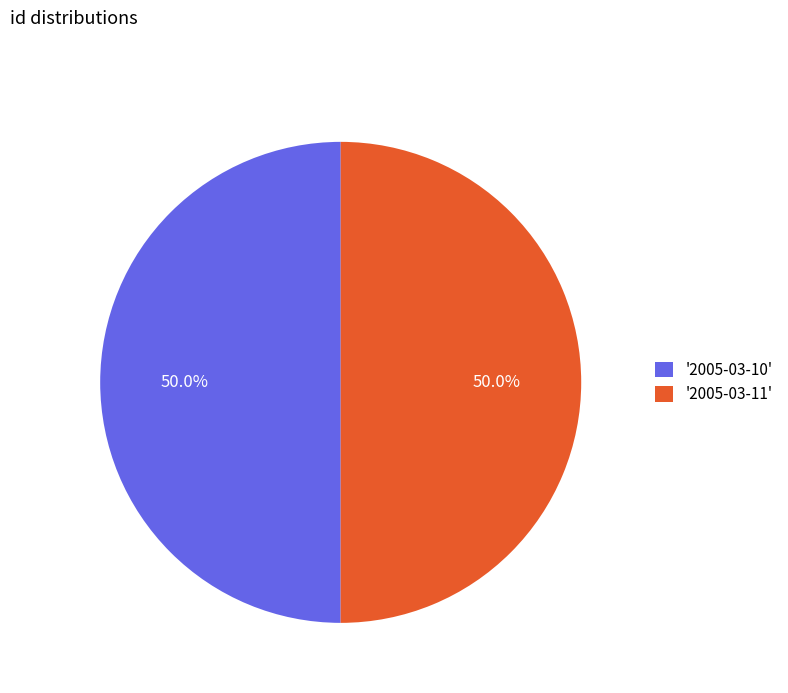

Approximately how many times larger is the value at '2005-03-10' compared to '2005-03-11'?

1.0